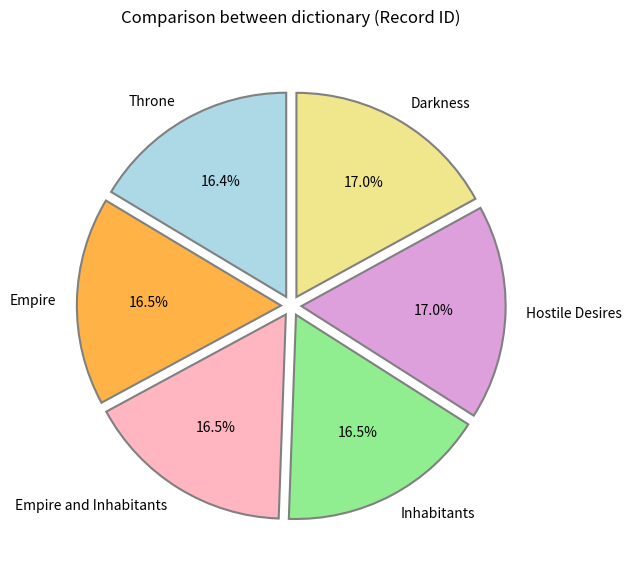

To the nearest percent, what is the difference between the largest and smallest slice percentages?

1%